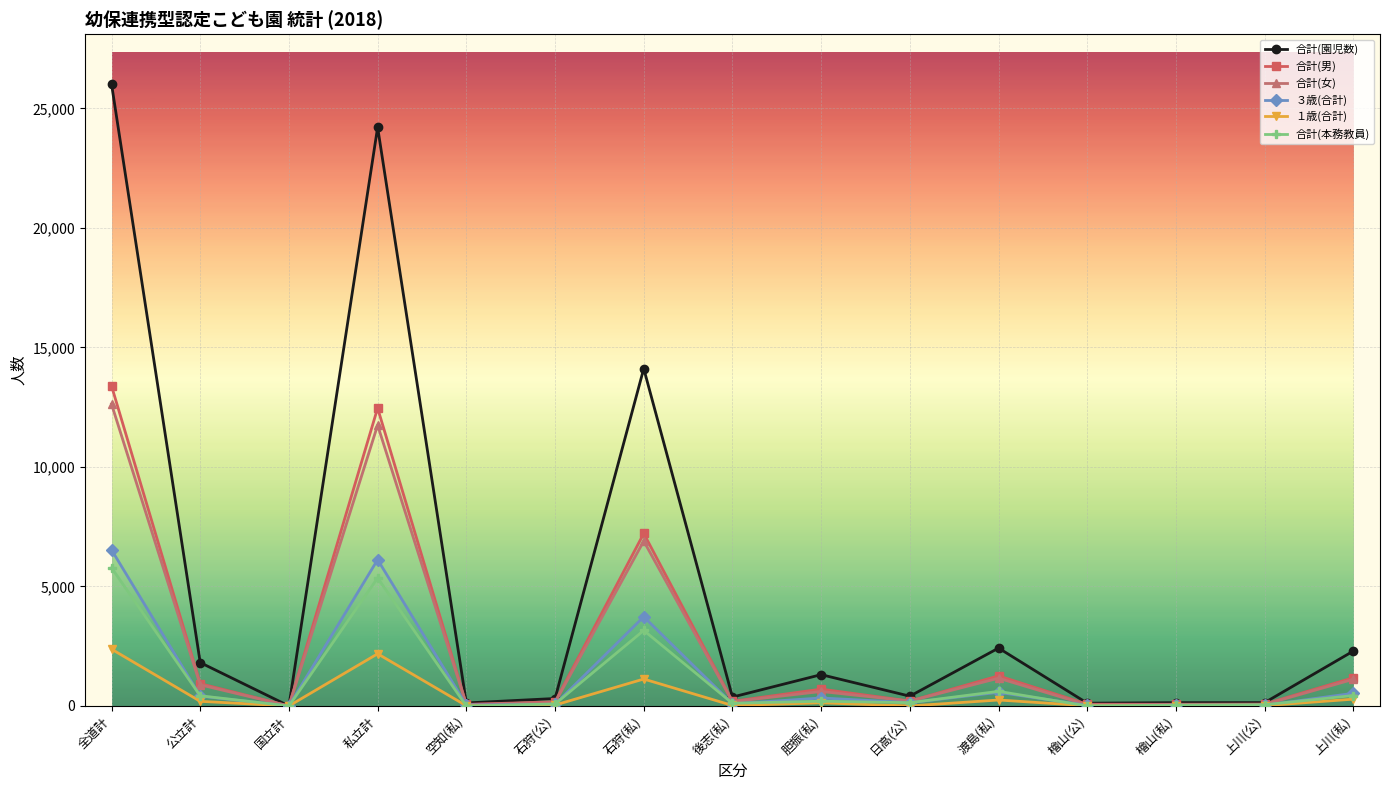

True or false: 合計(女) has more than 1 points higher than both neighbors.

True